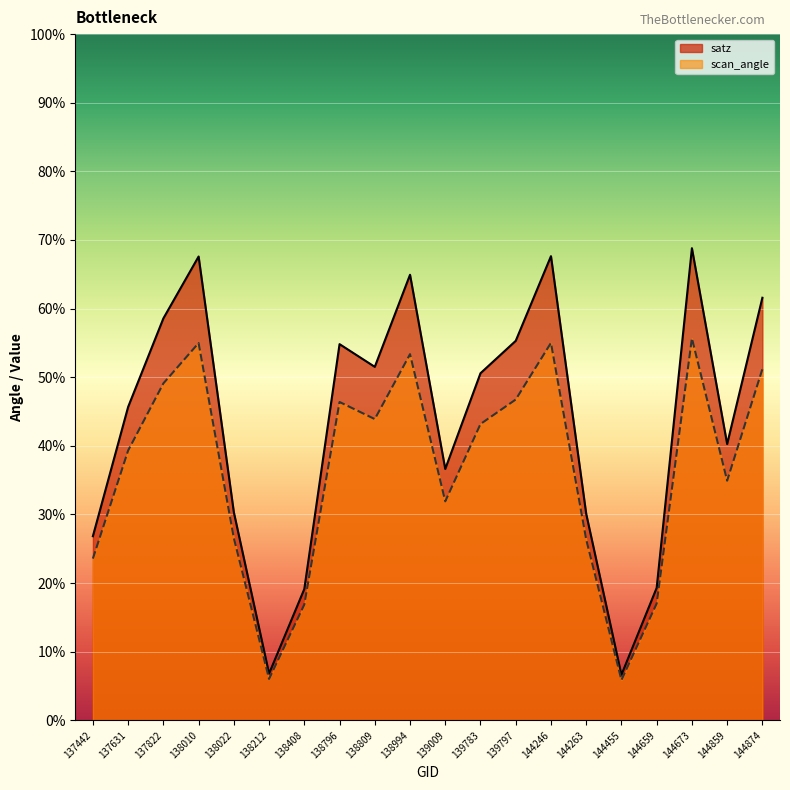

In satz, how many points are higher than both neighbors (excluding endpoints)?

5